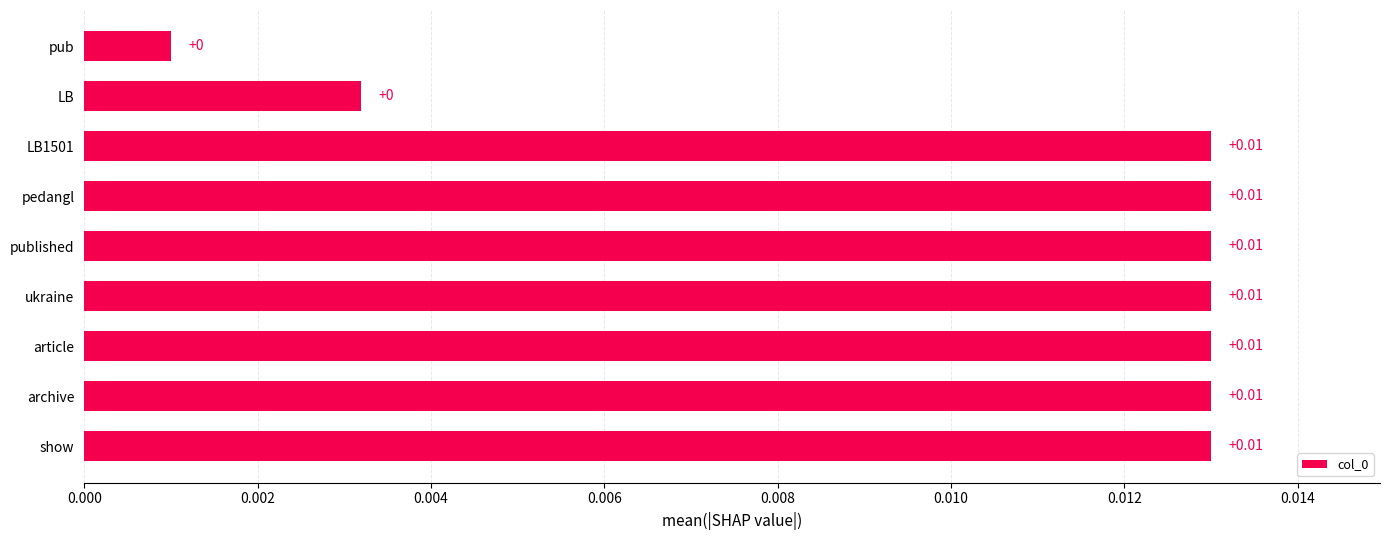

What is the label of the 3rd bar from the bottom?

article